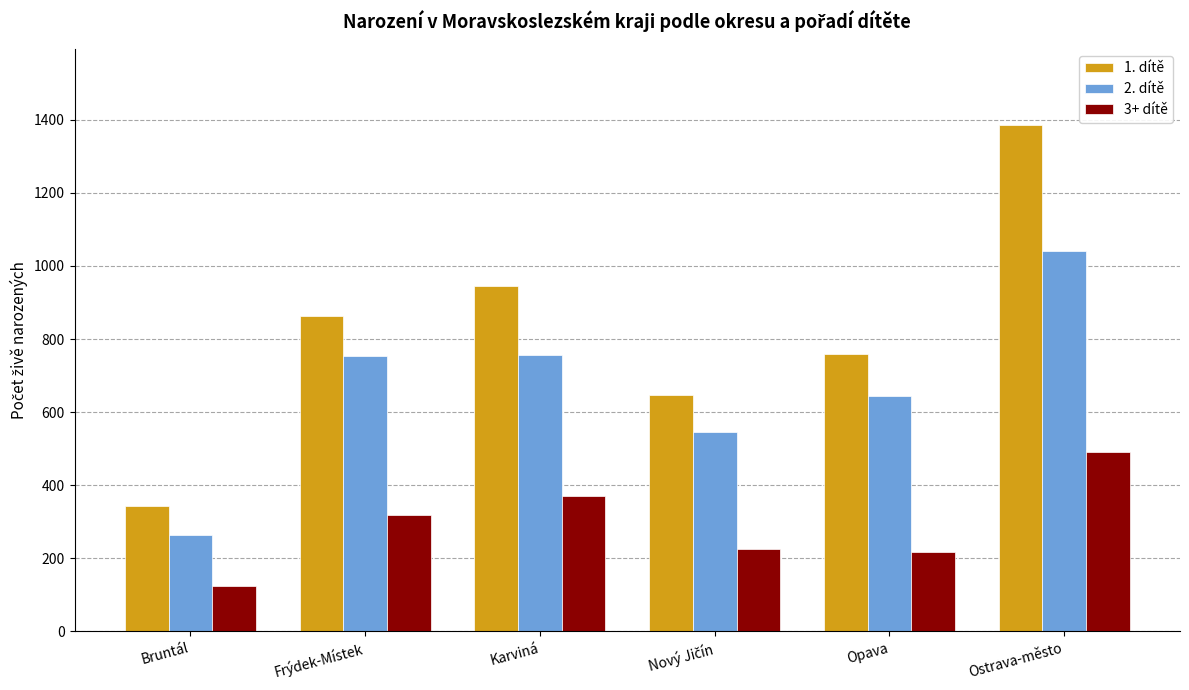

Which category has the highest value in the 2. dítě series?

Ostrava-město